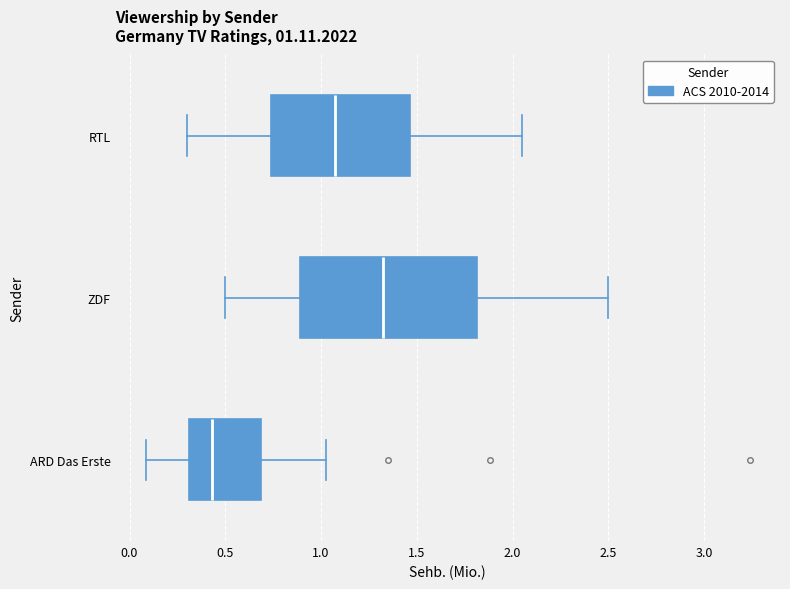

Comparing the boxes themselves (not the whiskers), which one is the widest?

ZDF